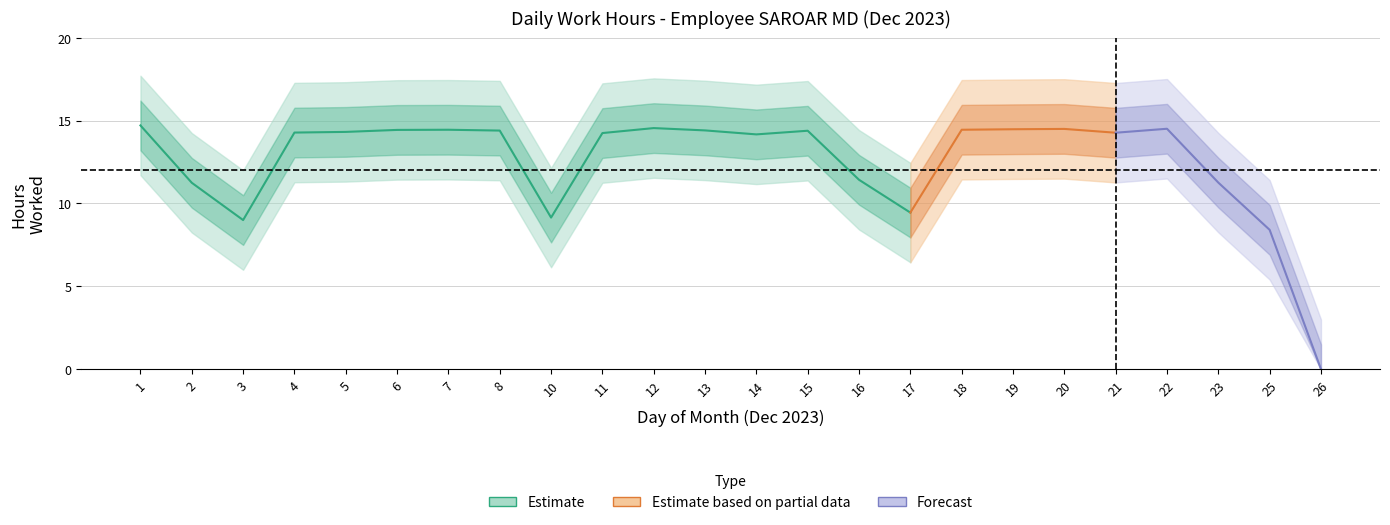

Rank the categories by value from highest to lowest.

1, 12, 22, 20, 19, 7, 18, 6, 13, 8, 15, 5, 4, 21, 11, 14, 16, 23, 2, 17, 10, 3, 25, 26